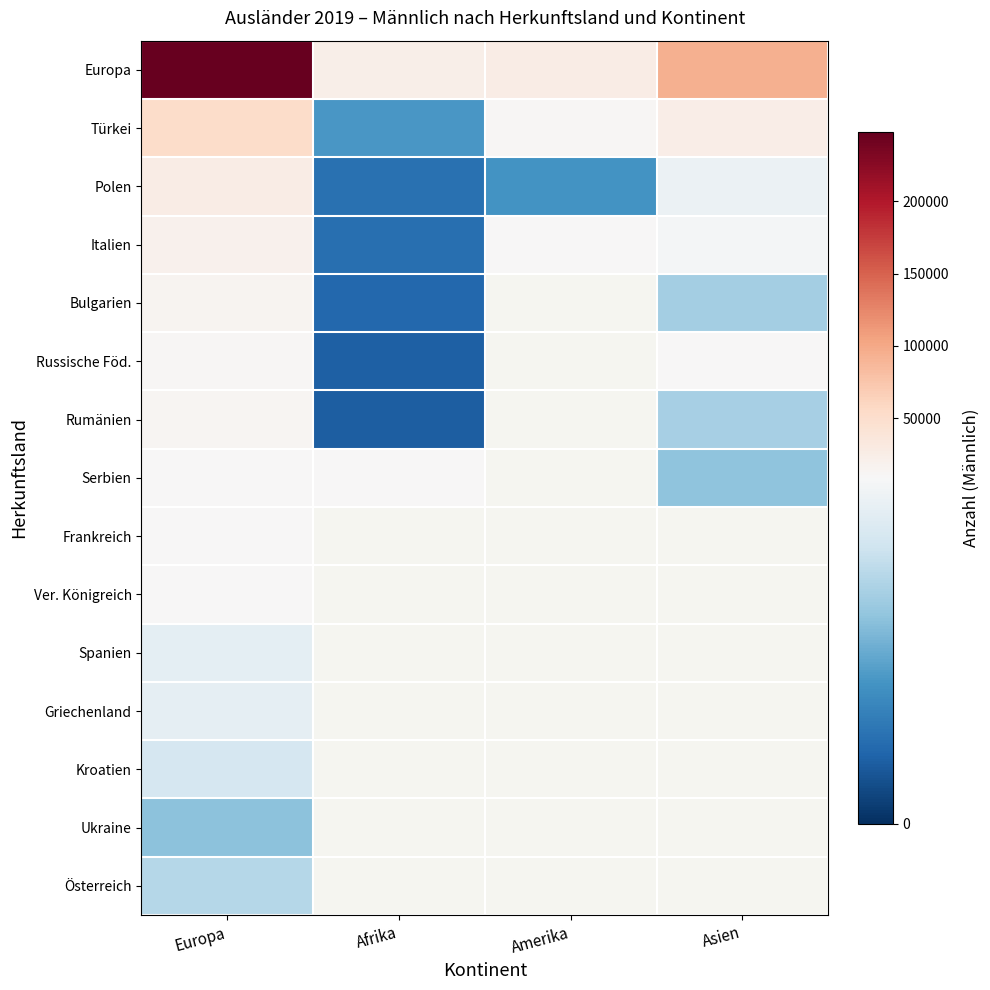

At which category is the sum across all series the highest?

Europa